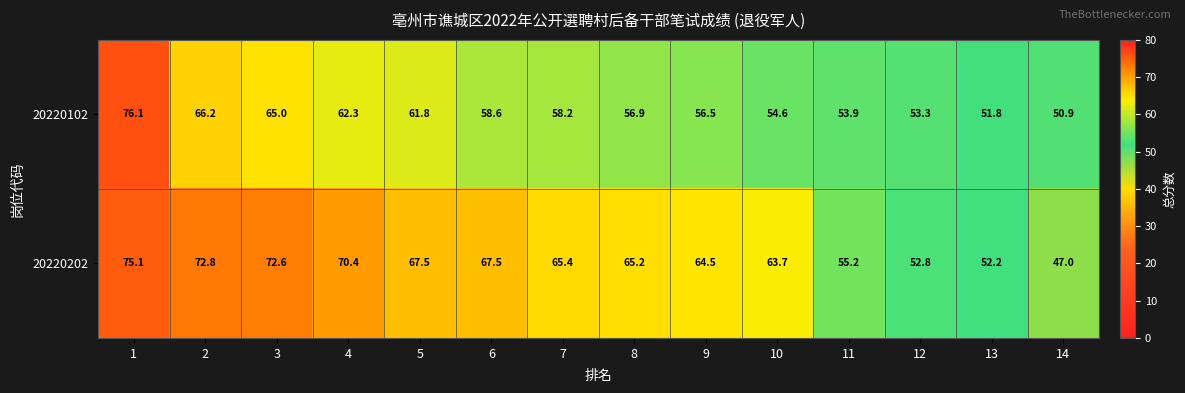

What is the minimum value for 20220202?

47.0